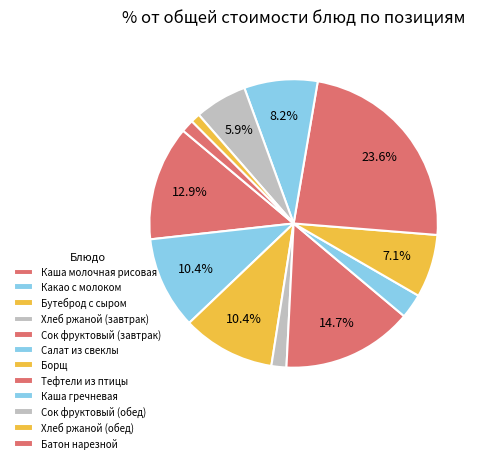

Does Хлеб ржаной (обед) represent more than half of the total?

No